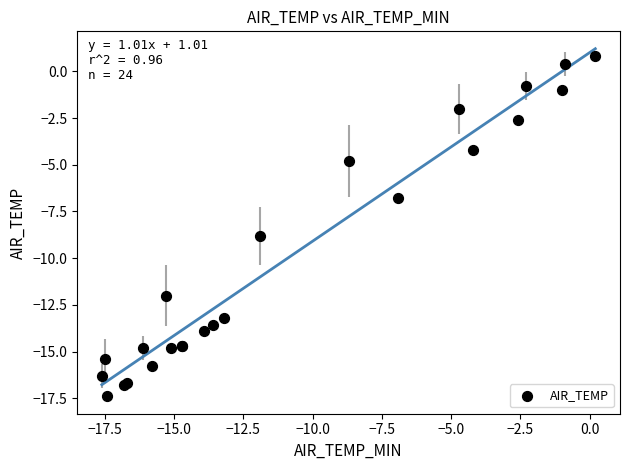

What Y value in the scatter plot is closest to -8?

-8.8